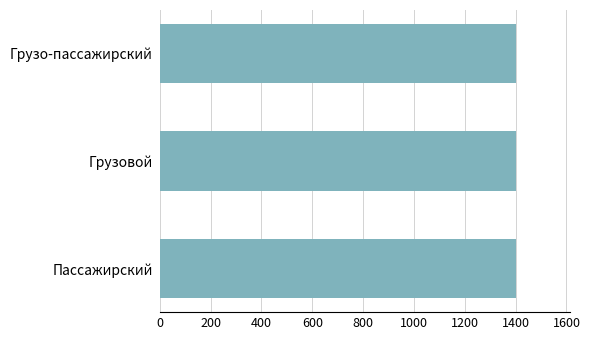

Approximately how many times larger is the value at Грузо-пассажирский compared to Пассажирский?

1.0